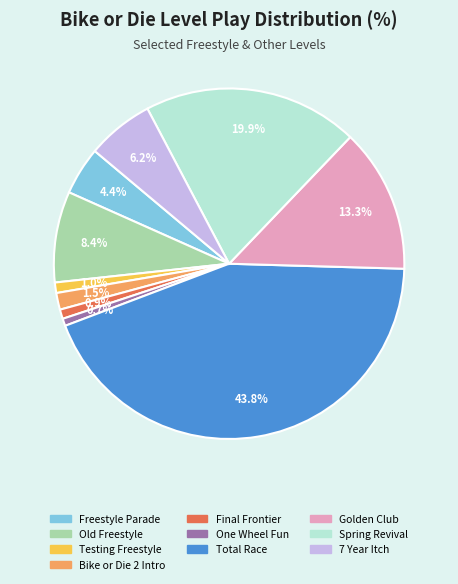

How many slices are in this pie chart?

10